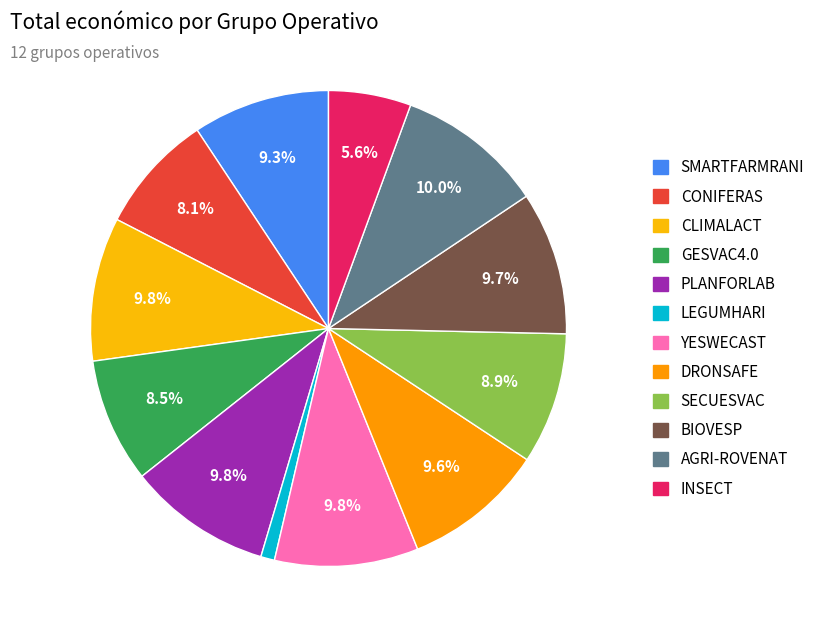

To the nearest percent, what is the difference between the SECUESVAC and PLANFORLAB slice percentages?

1%